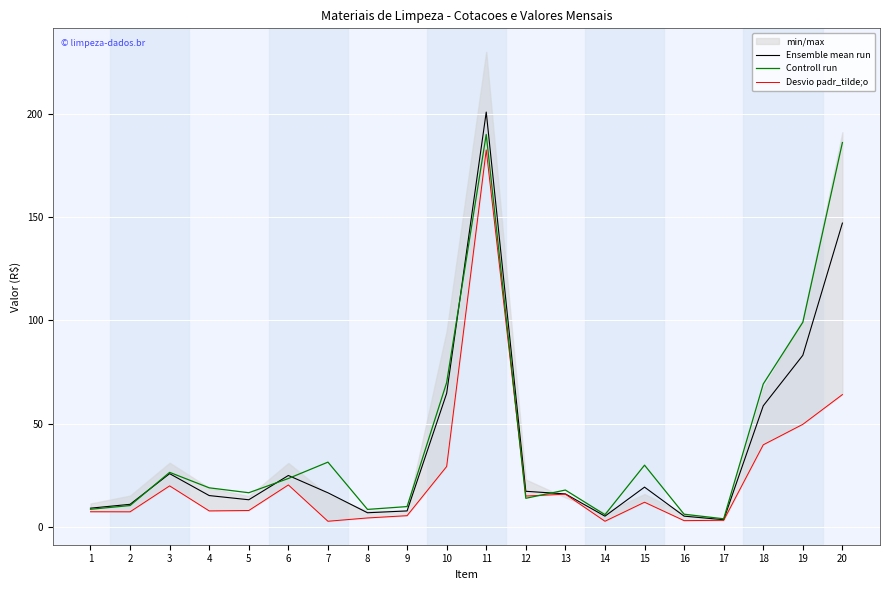

What is the value of the Controll run point at the 19th from the left?

99.1